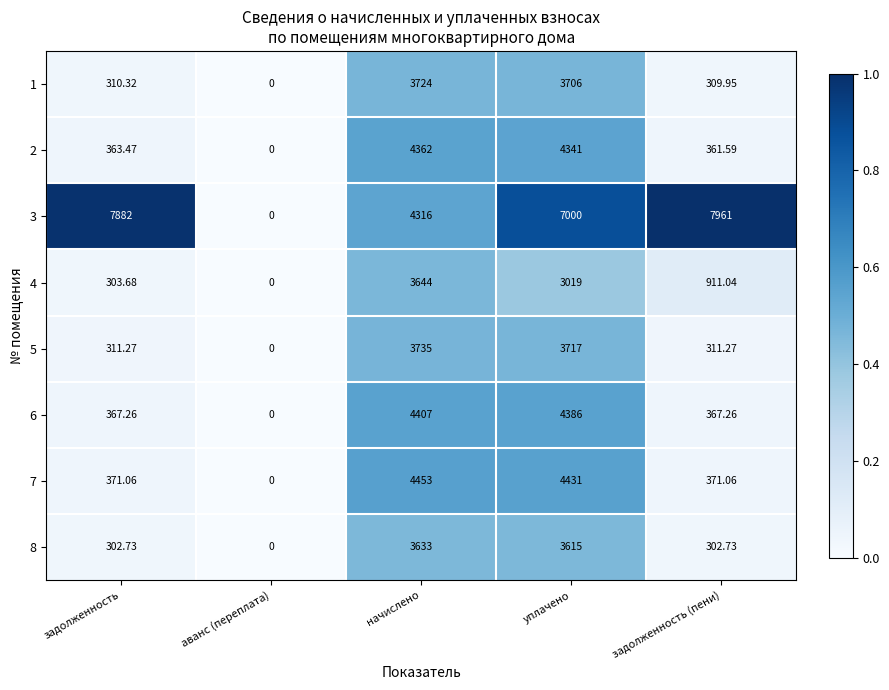

How many categories are shown in the chart?

5